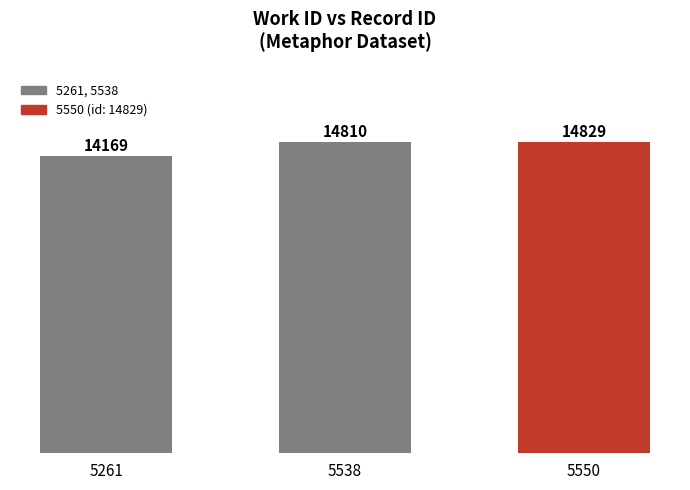

Reading right to left, extract all data points from this chart.

5550=14829	5538=14810	5261=14169